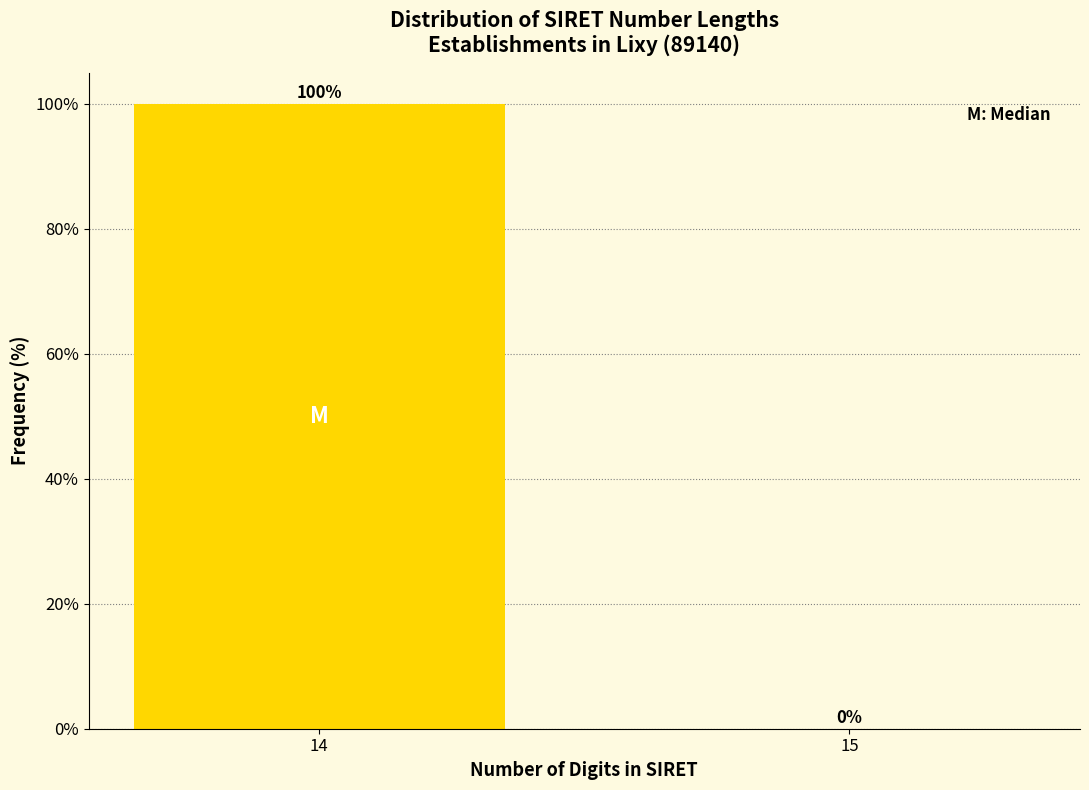

Reading right to left, extract all data points from this chart.

15=0	14=100